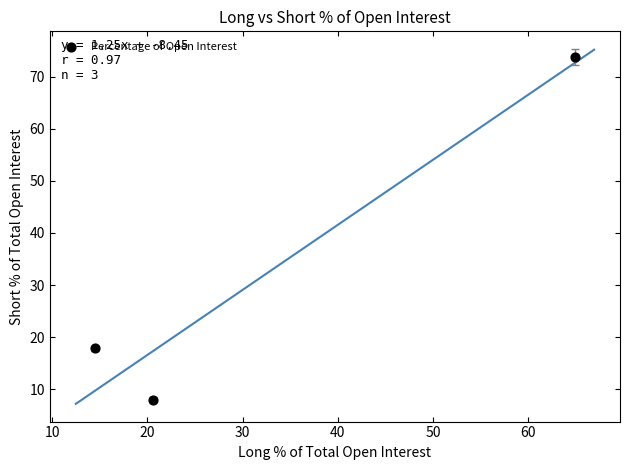

What Y value in the scatter plot is closest to 40?

17.9